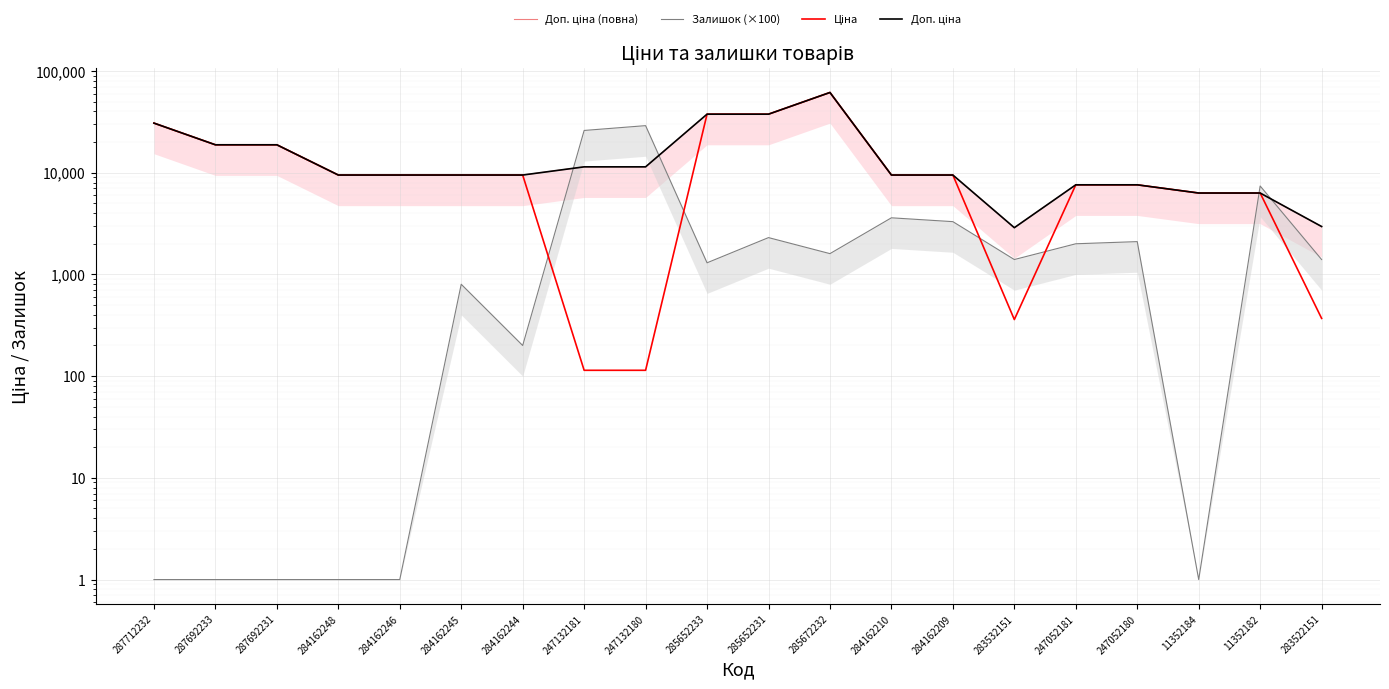

At which label is Доп. ціна (повна) closest to 32156?

287712232